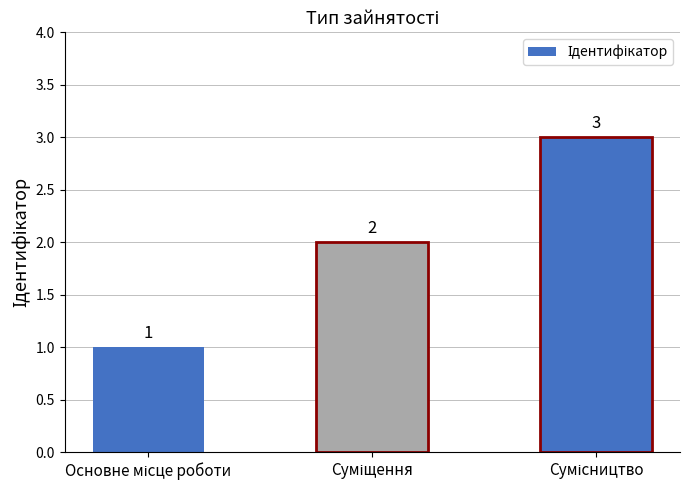

What is the difference between the maximum and minimum values?

2